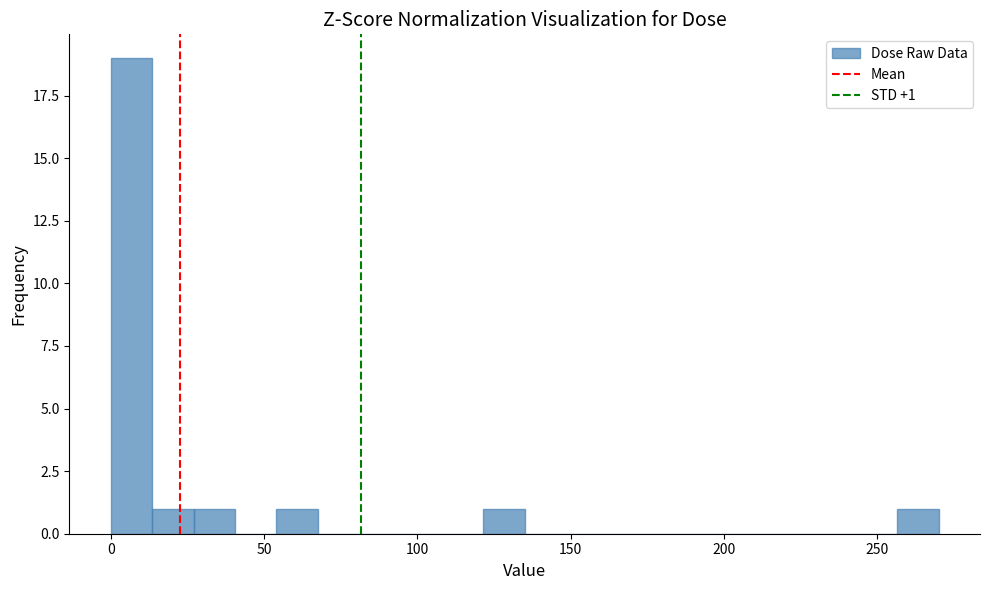

Around what value on the x-axis is the tallest bar? Give the approximate position of its centre, as read against the axis.

5